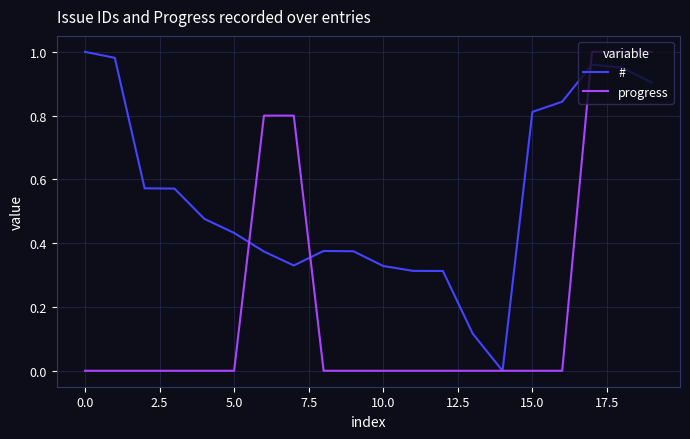

Which series has the largest total across all categories?

#